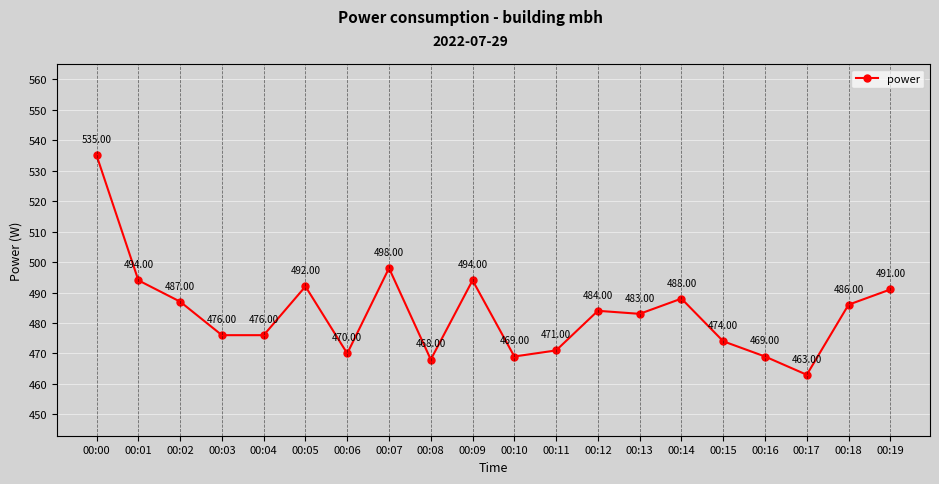

Does the chart display data point markers on the line(s)?

Yes